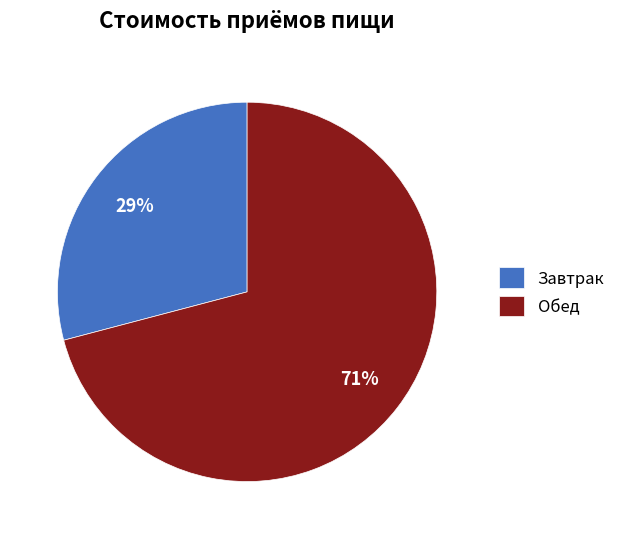

How many slices are in this pie chart?

2